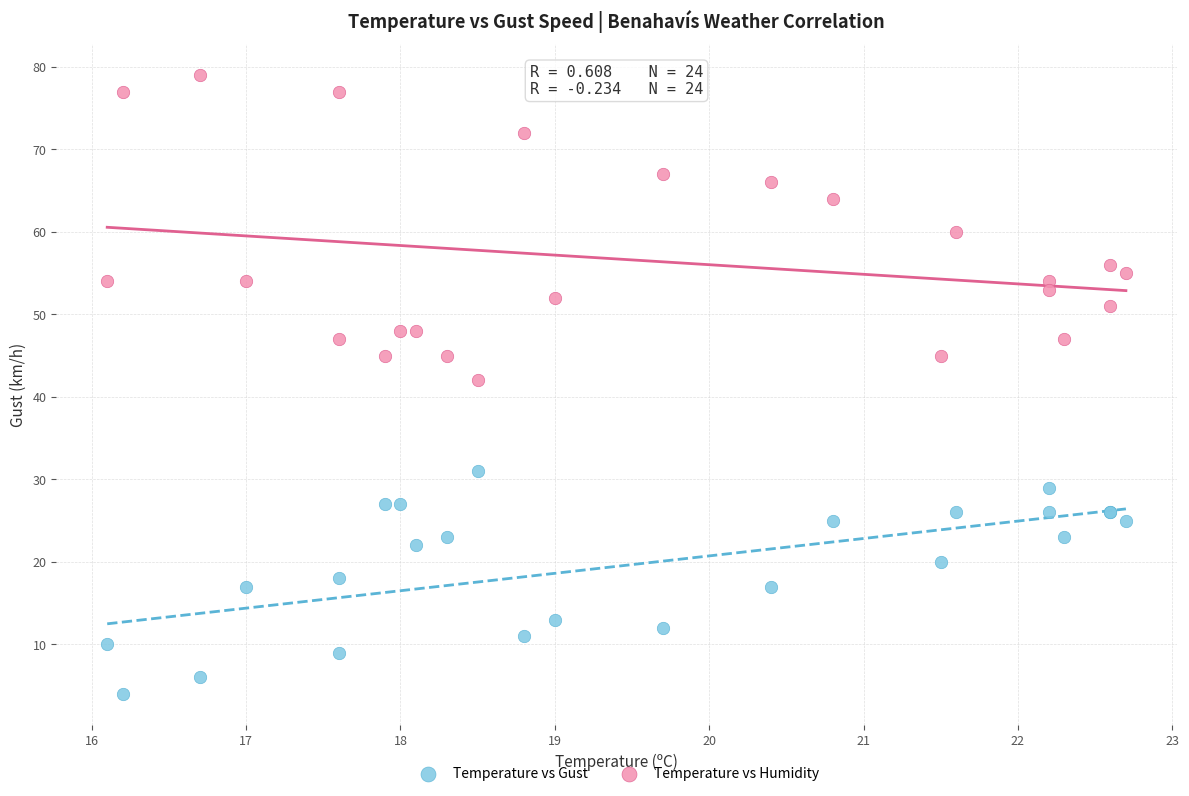

What are all the series names shown in the legend?

Temperature vs Gust, Temperature vs Humidity